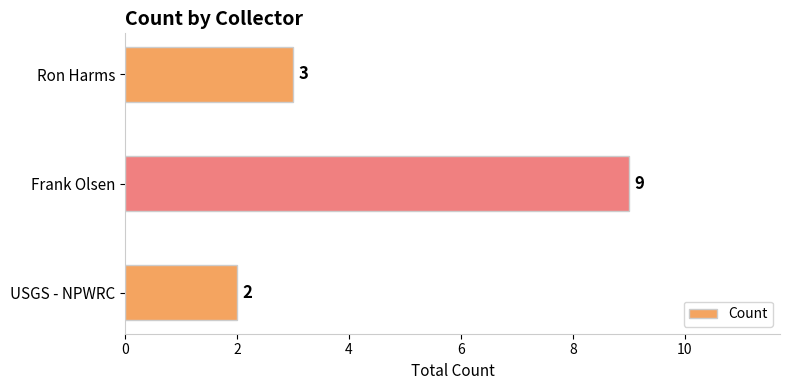

Where is the data nearest to the value 5?

Ron Harms